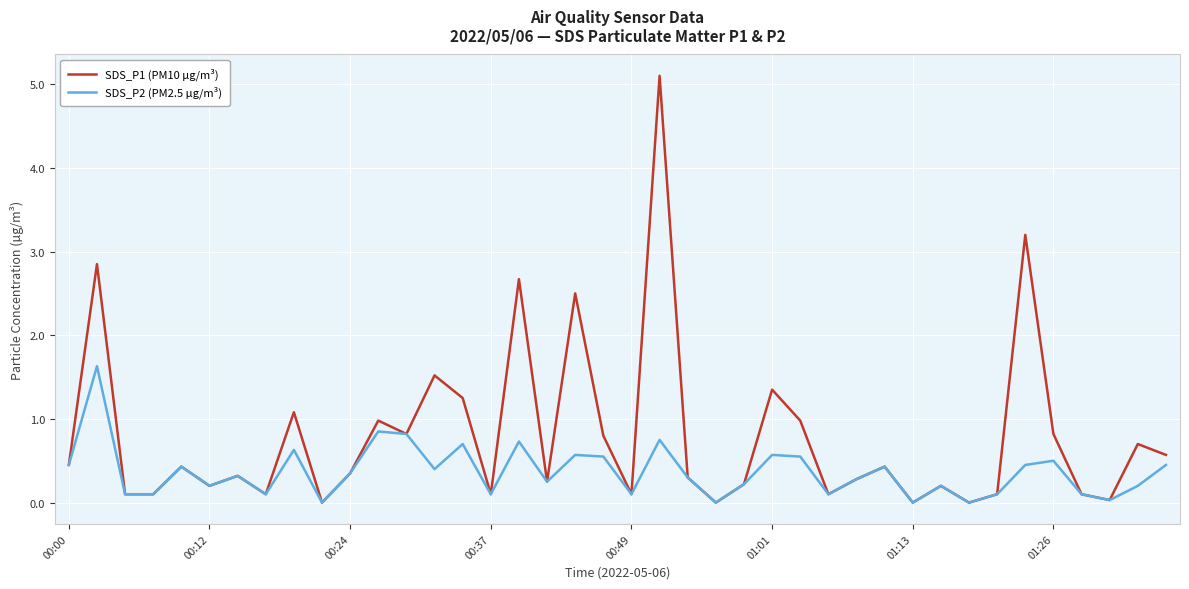

Which series has the largest range (max minus min)?

SDS_P1 (PM10 µg/m³)